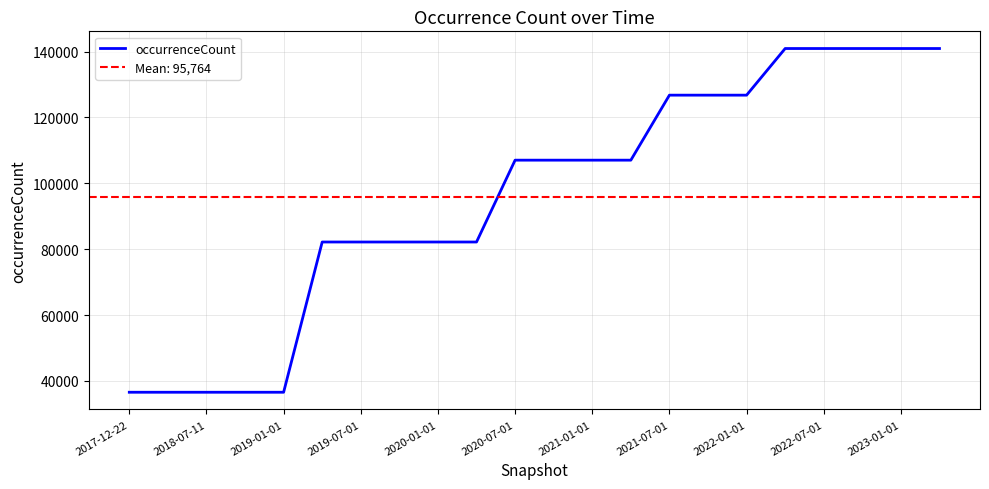

The value of occurrenceCount at 2017-12-22 is 36538. True or false?

True